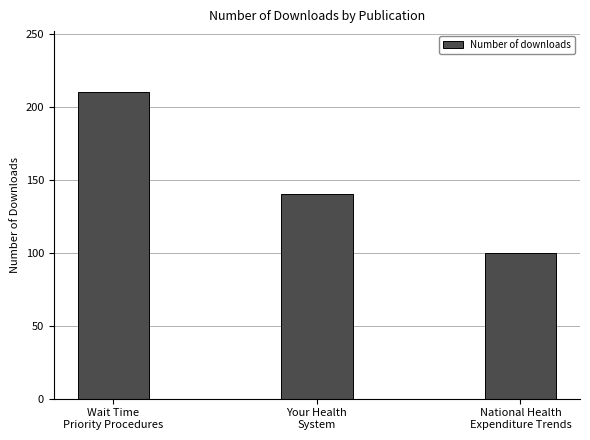

Which label corresponds to the largest value in the chart?

Wait Time
Priority Procedures